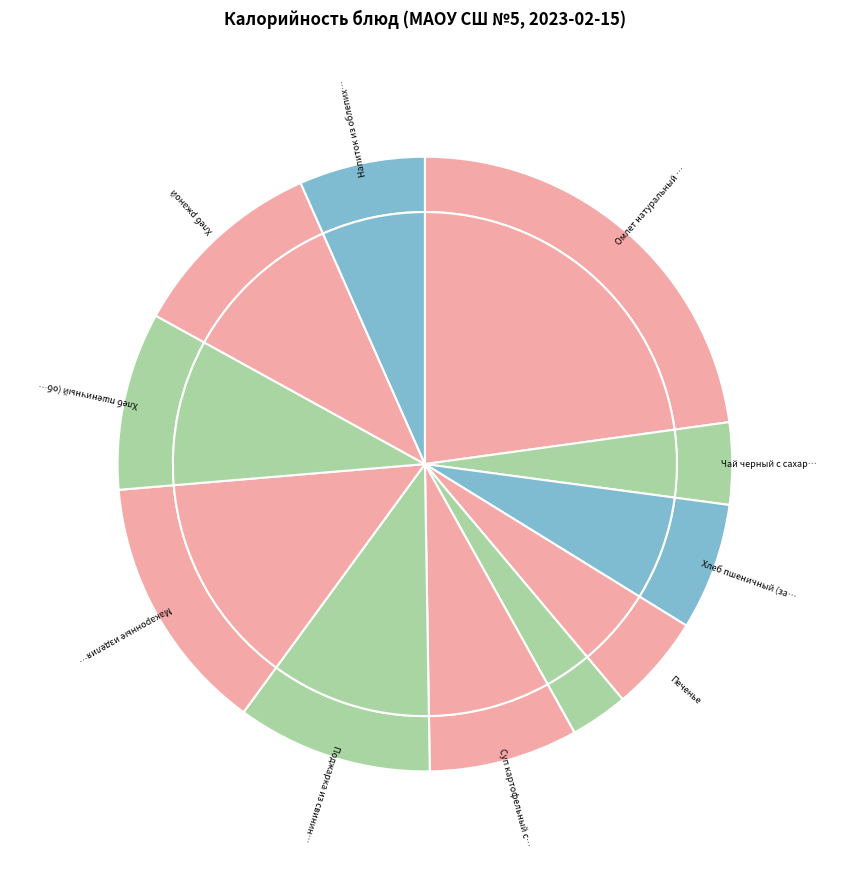

Does any single category account for the majority?

No